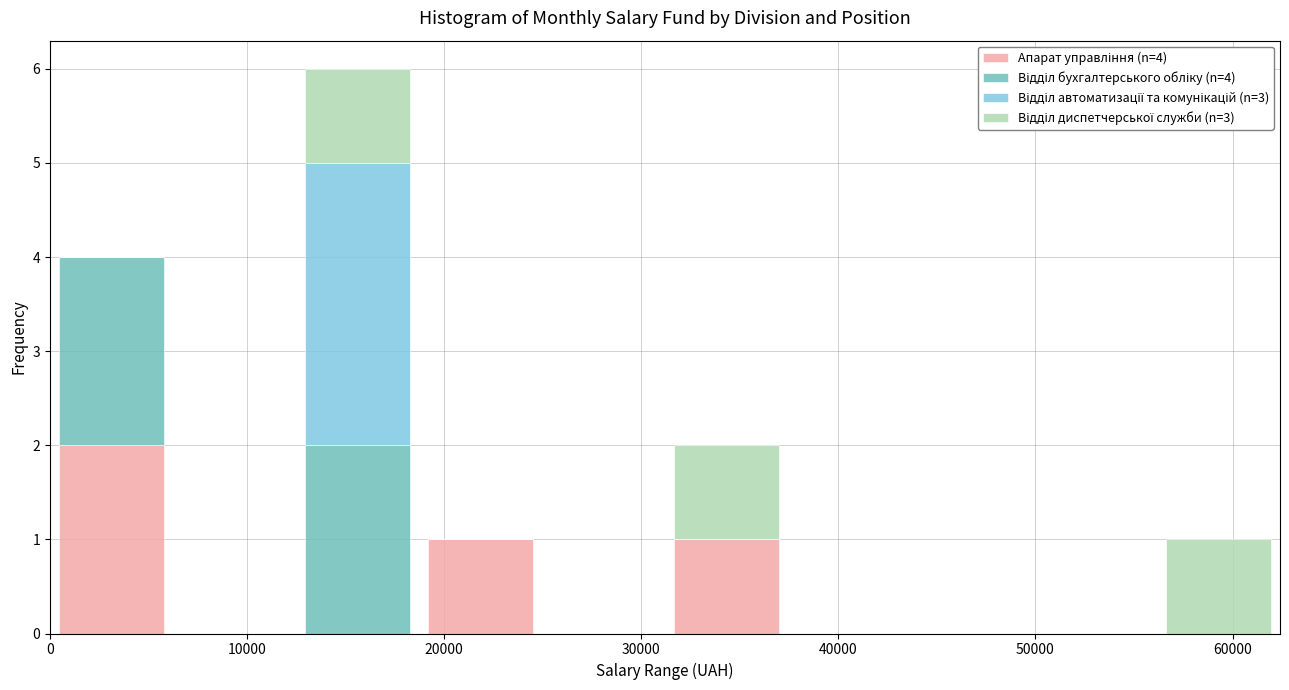

Which range on the x-axis has the tallest stacked bar (by total height)?

12000 to 19000